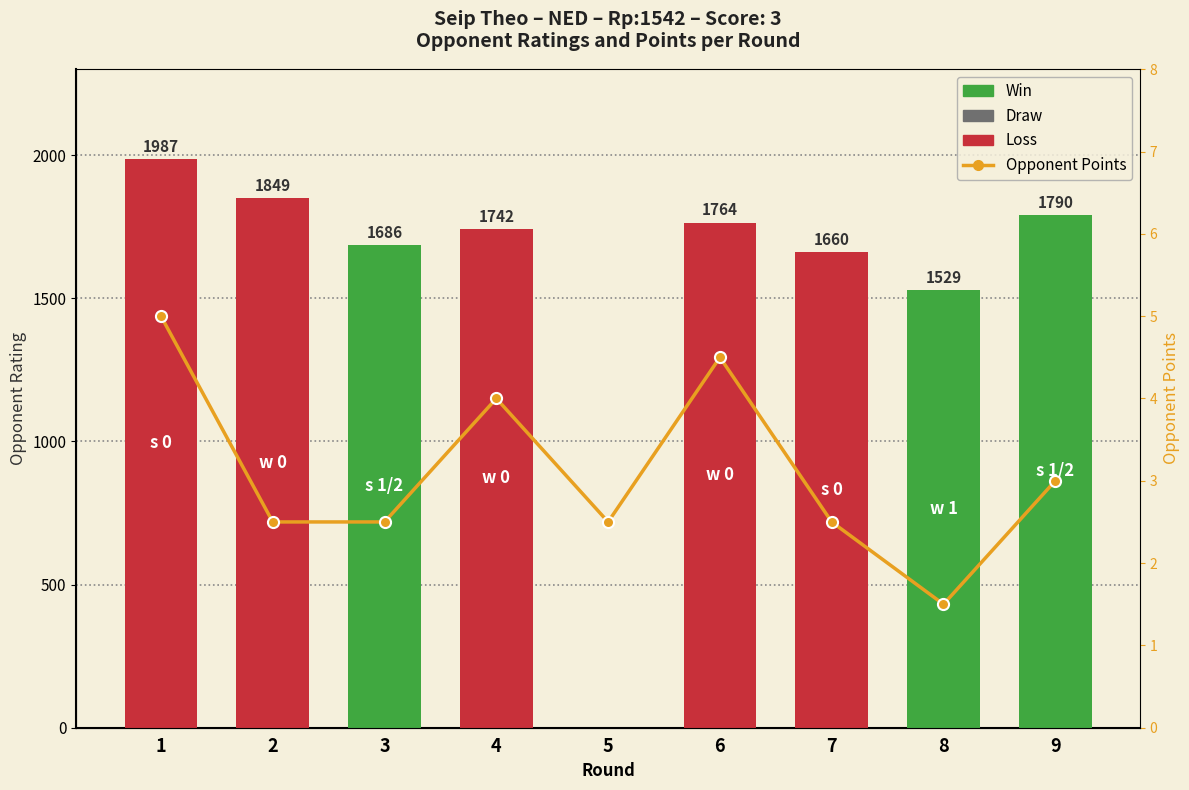

What is the value of the Opponent Rating bar at the 4th from the left?

1742.0